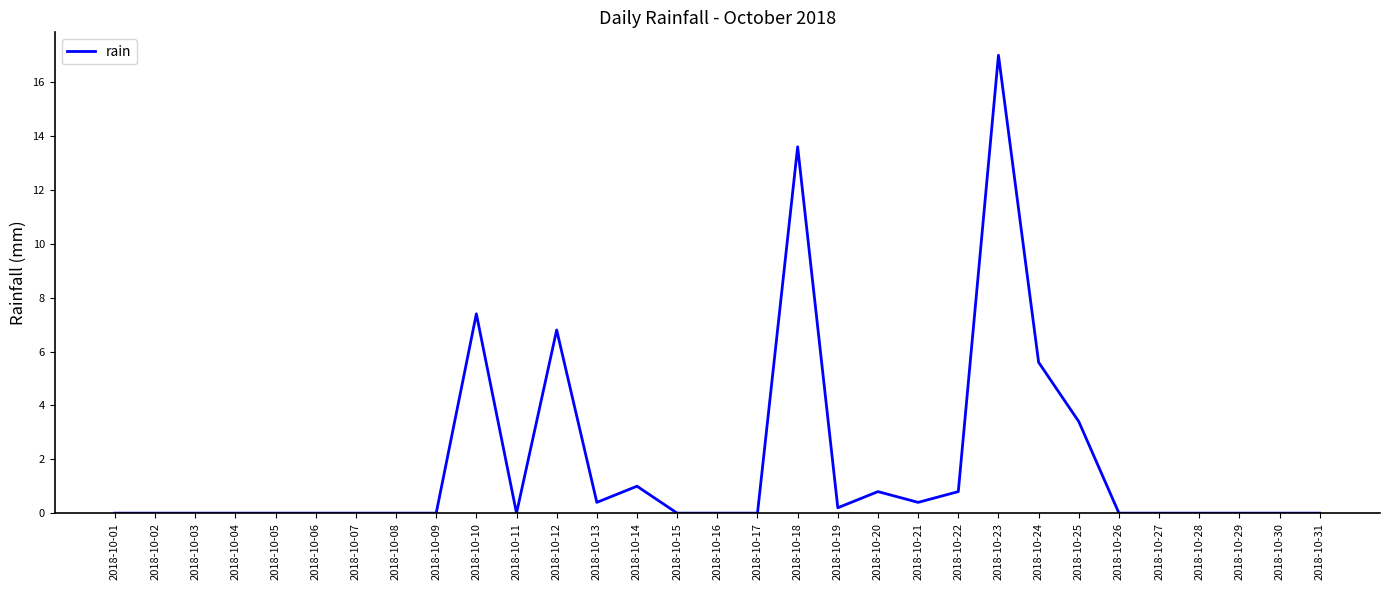

At which category does the chart reach its peak across all series?

2018-10-23